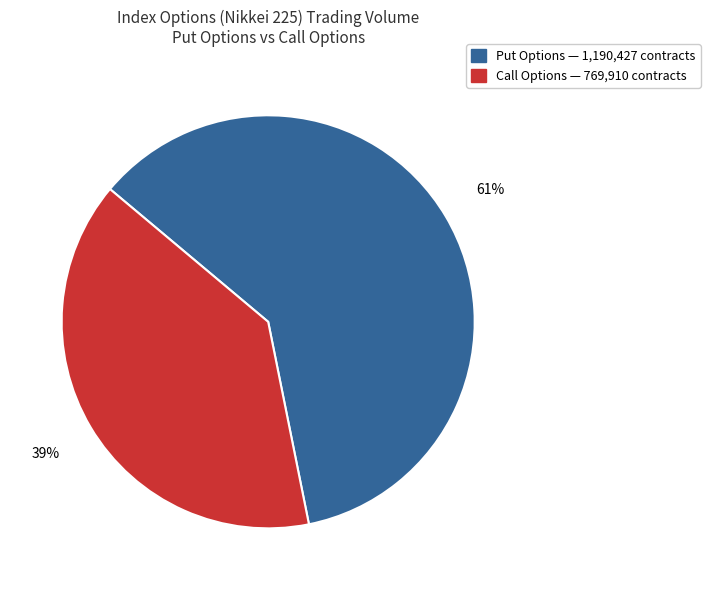

What percentage is the Put Options slice, to the nearest percent?

61%